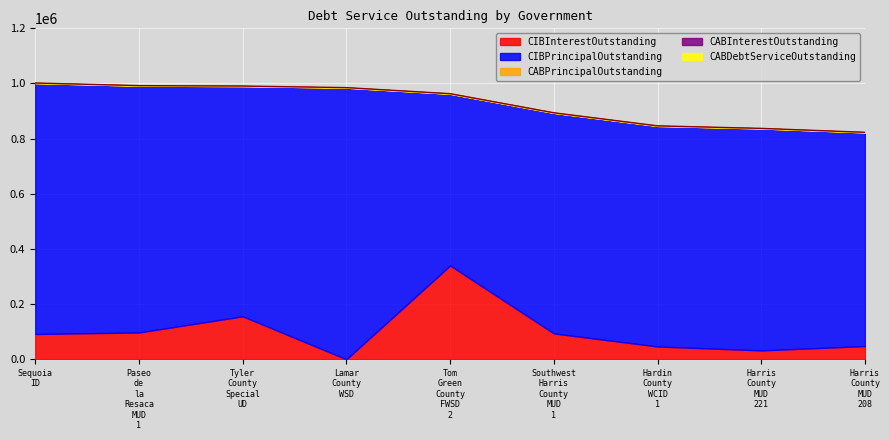

How many lines are shown in the chart?

5